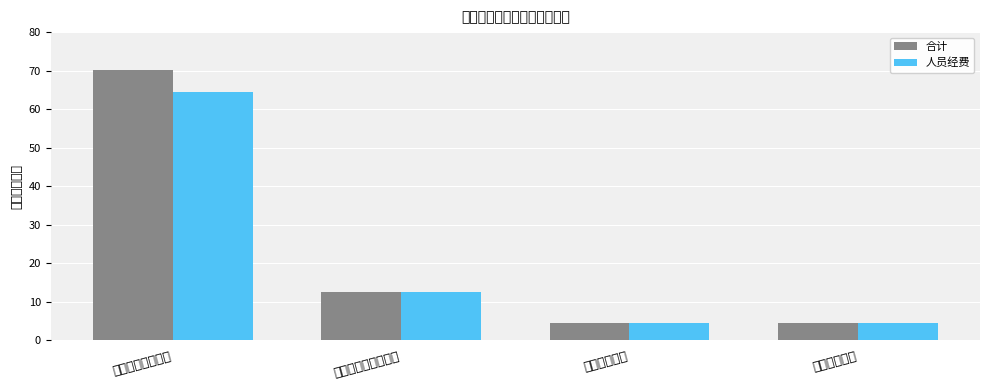

At which label does 人员经费 reach its peak?

一般公共服务支出